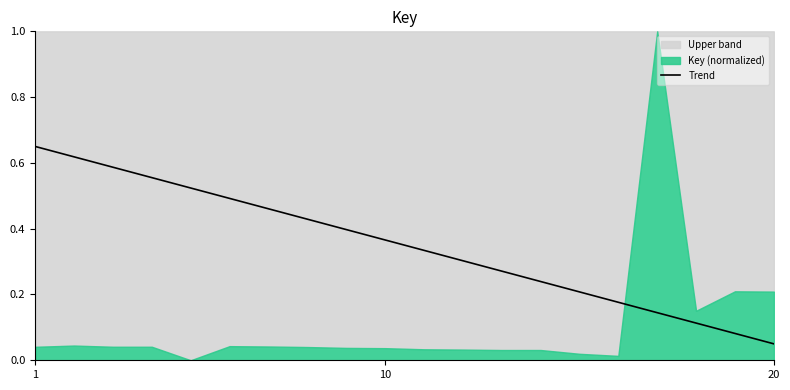

Which category has the lowest value in the Trend series?

20